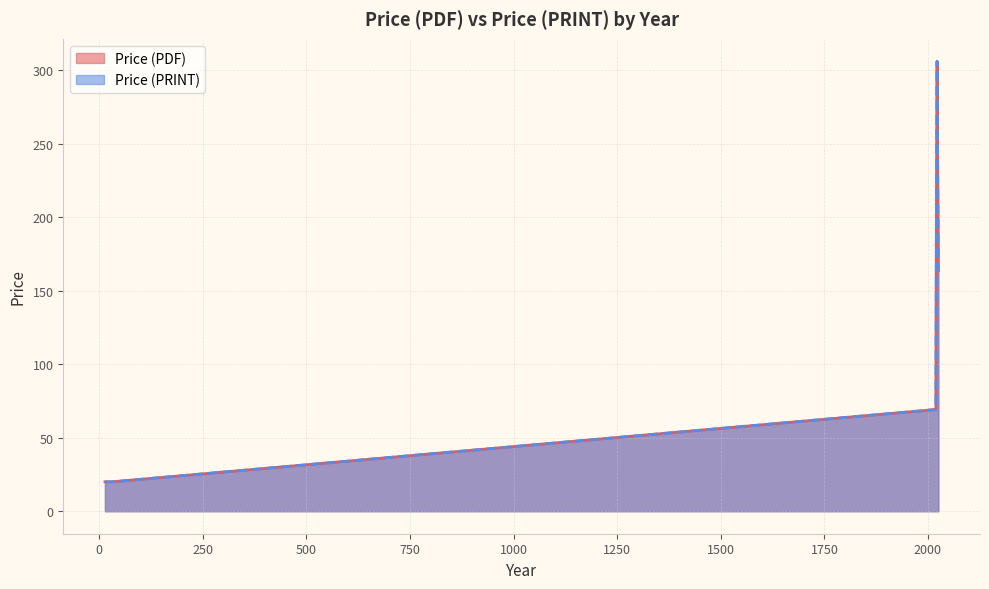

What is the sum of all Price (PDF) values?

5255.6